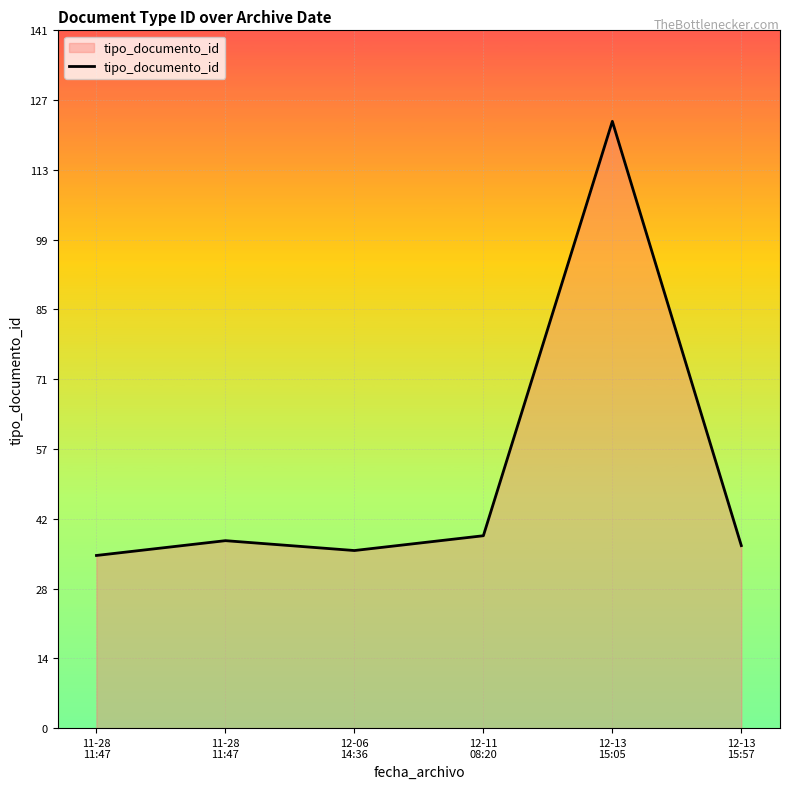

What value does the data have at 11-28
11:47?

38